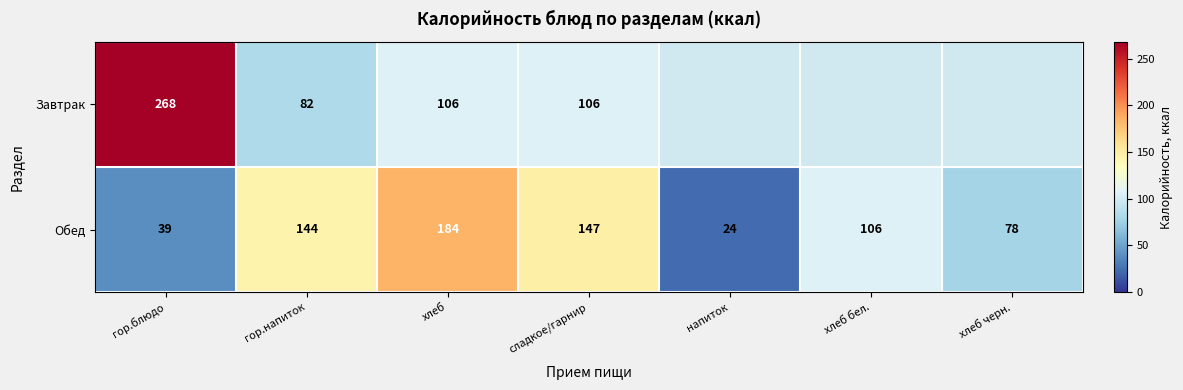

True or false: Обед has a value of 41.9 at хлеб.

False